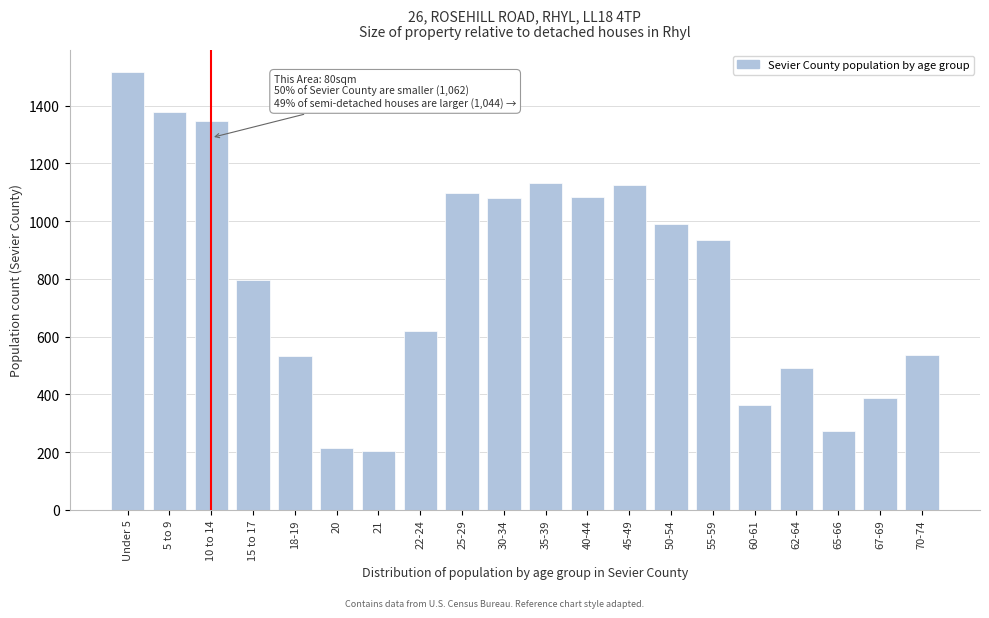

Approximately how many times larger is the value at 60-61 compared to 40-44?

0.3